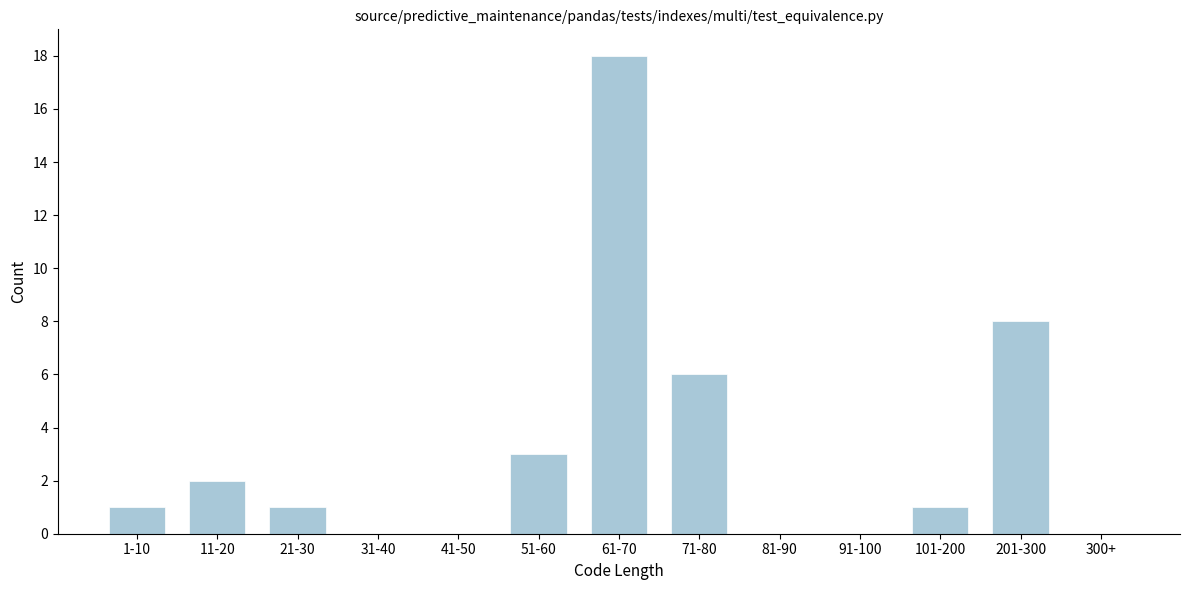

Reading left to right, list all the values displayed in this chart.

1-10=1	11-20=2	21-30=1	31-40=0	41-50=0	51-60=3	61-70=18	71-80=6	81-90=0	91-100=0	101-200=1	201-300=8	300+=0